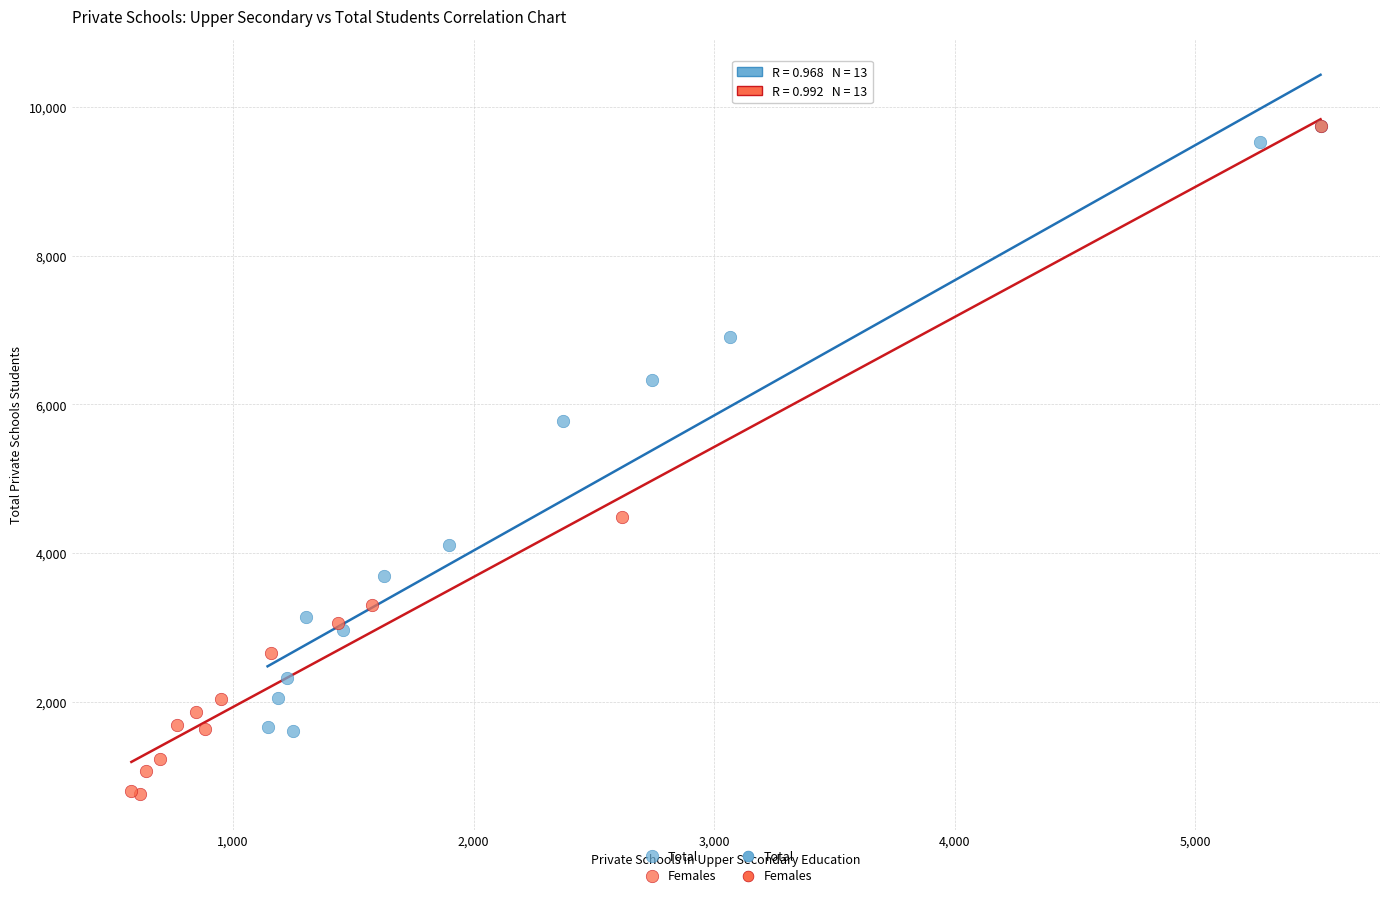

Which series has the largest Y range (max minus min)?

Females